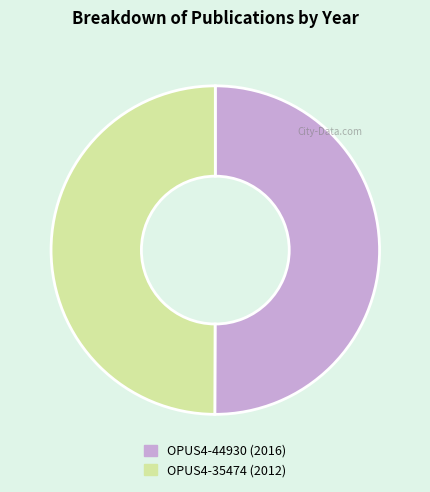

Is it true that OPUS4-44930 is 62% of the pie?

False